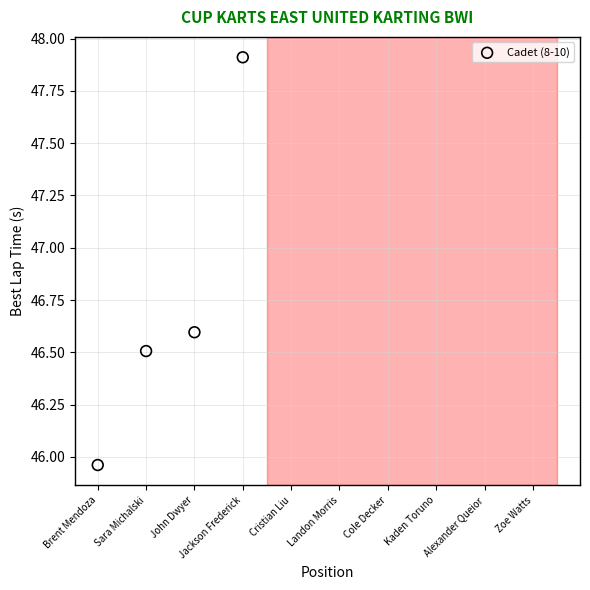

What is the range of X values (max minus min)?

3.0